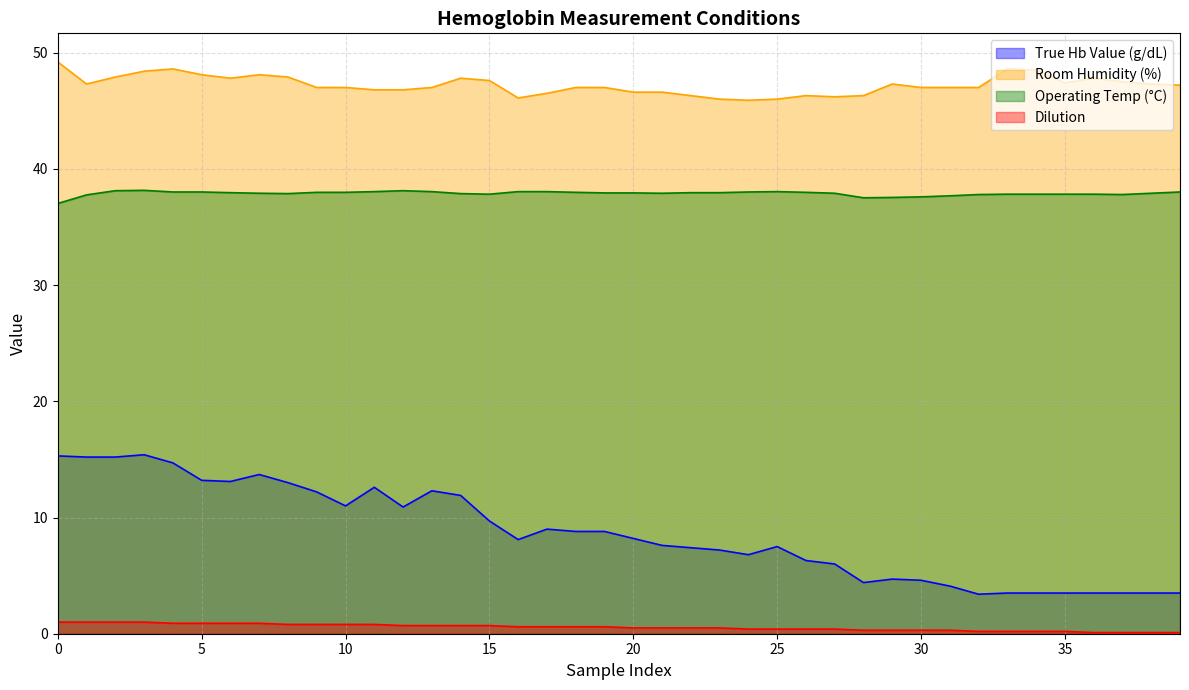

At 22, list the series in order from smallest to largest.

Dilution, True Hb Value (g/dL), Operating Temp (°C), Room Humidity (%)